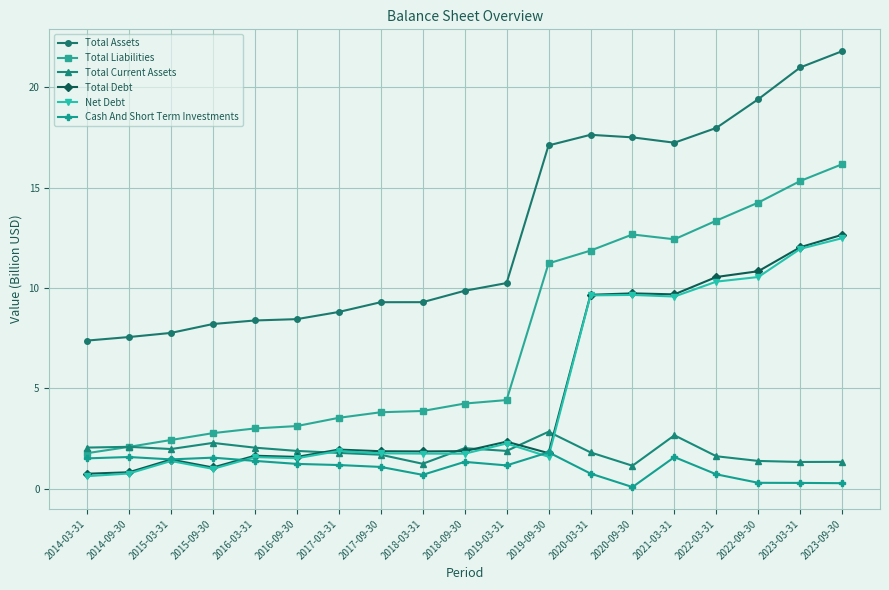

What is the average value of the Total Debt series?

4.9